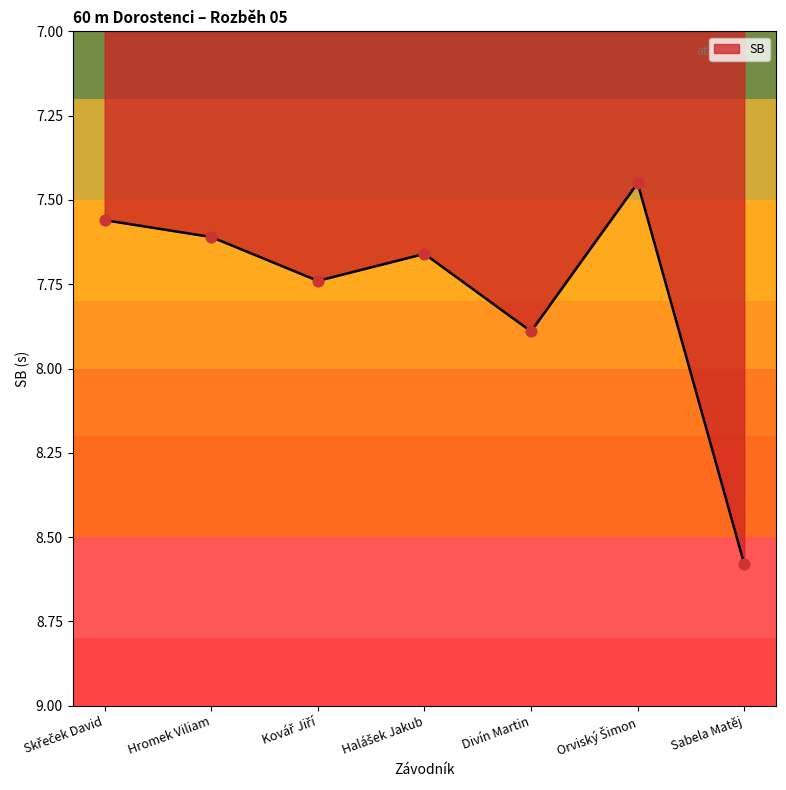

What is the ratio of the value at Hromek Viliam to the value at Sabela Matěj?

0.9